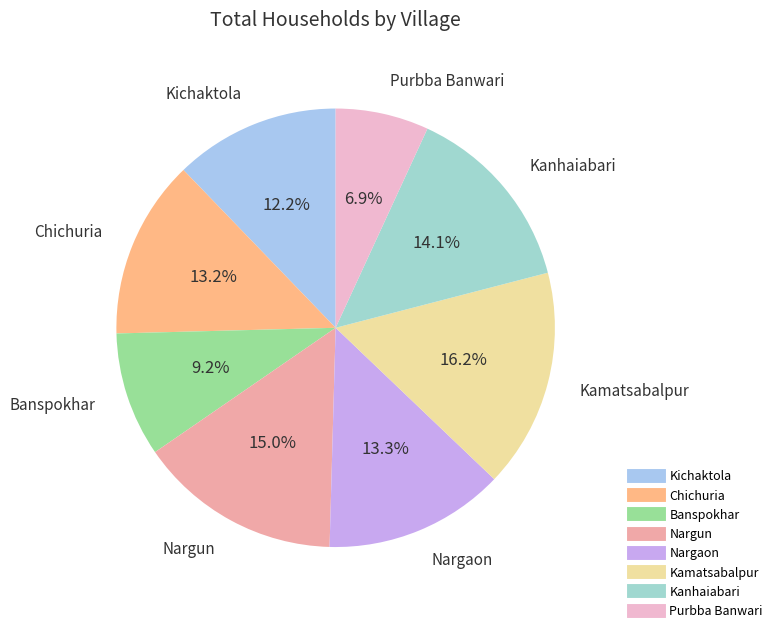

To the nearest percent, what is the average slice percentage?

12%